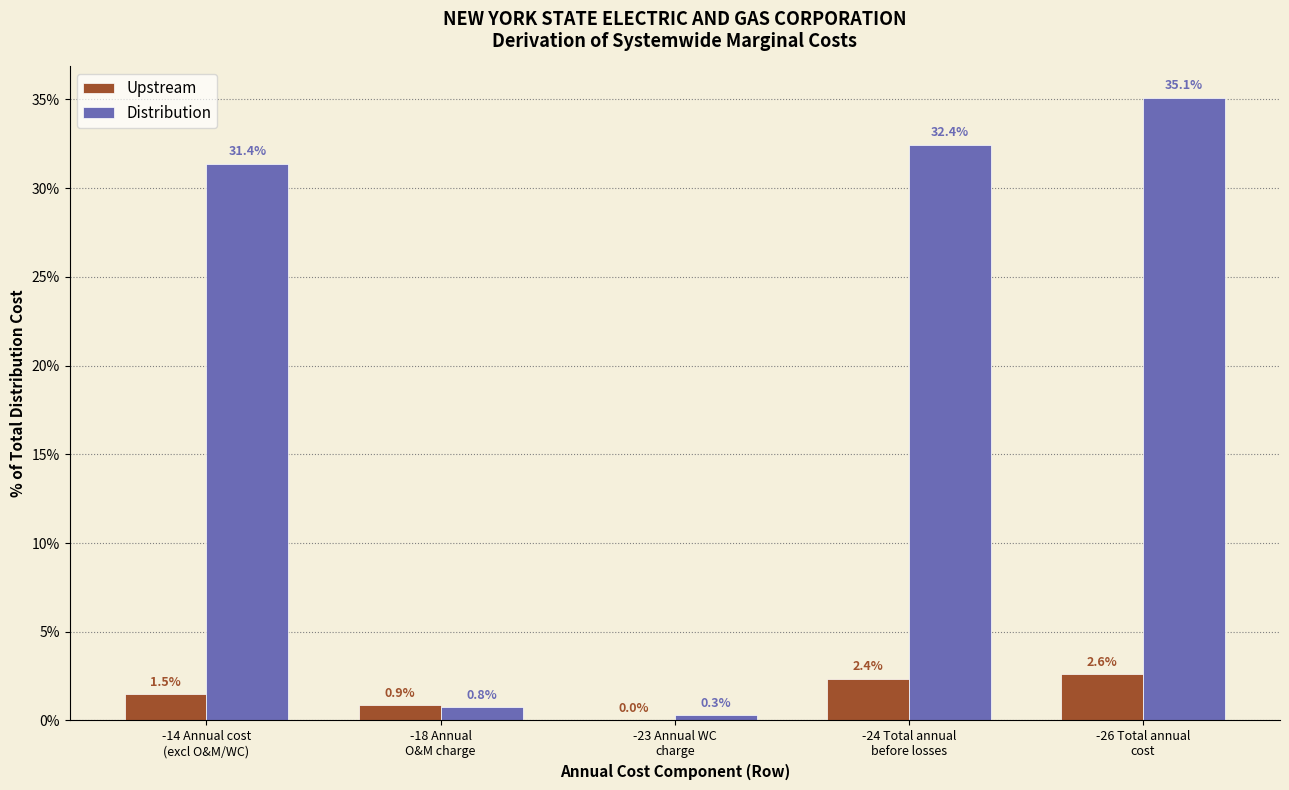

Which series has the largest total across all categories?

Distribution